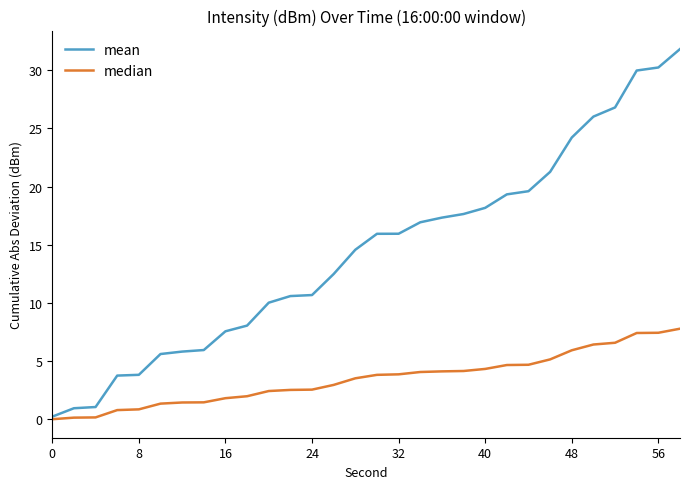

Which series has the widest spread of values?

mean